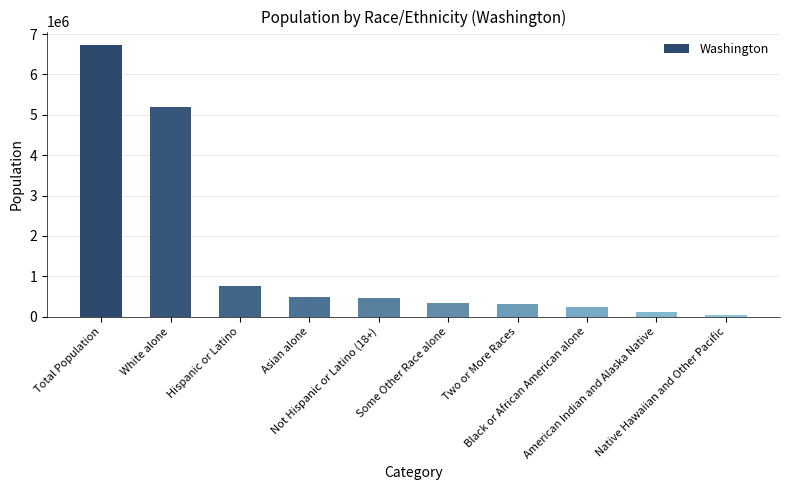

What is the maximum value shown in the chart?

6724540